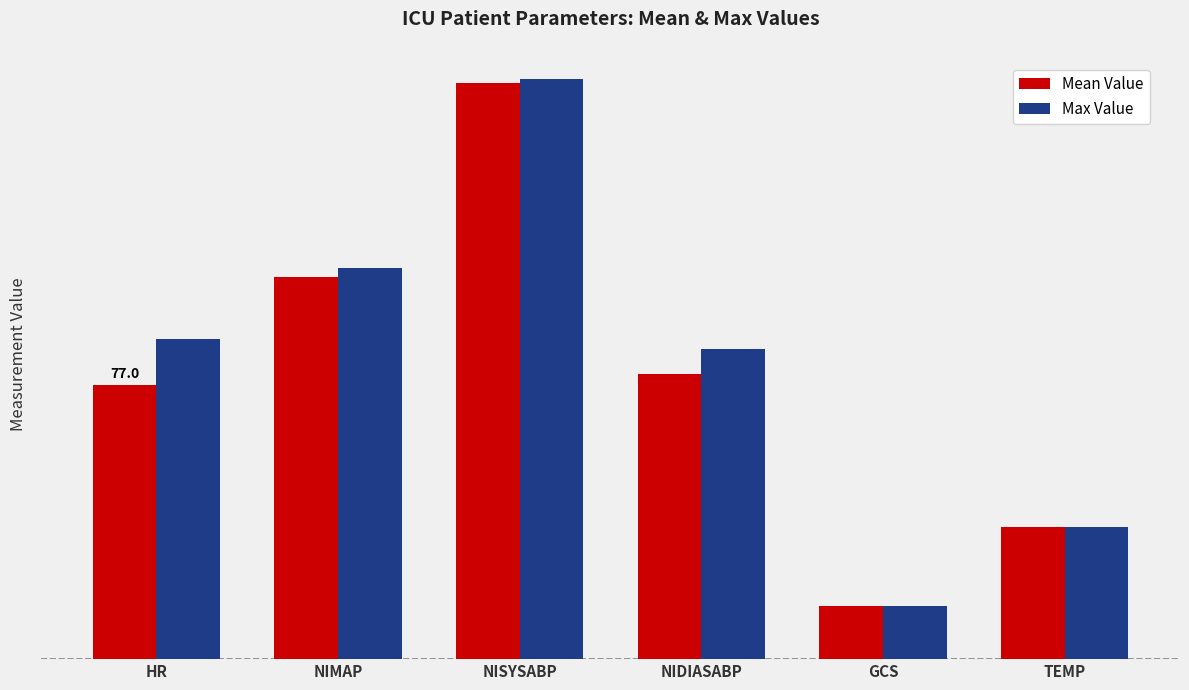

What position from the left is NIMAP?

2